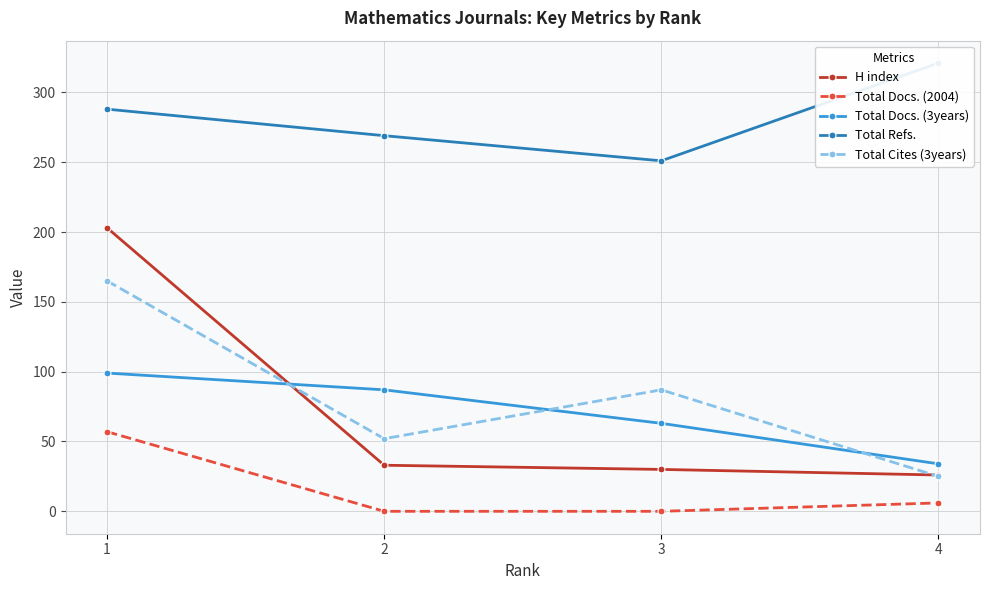

Between 3 and 1, which is larger?

1